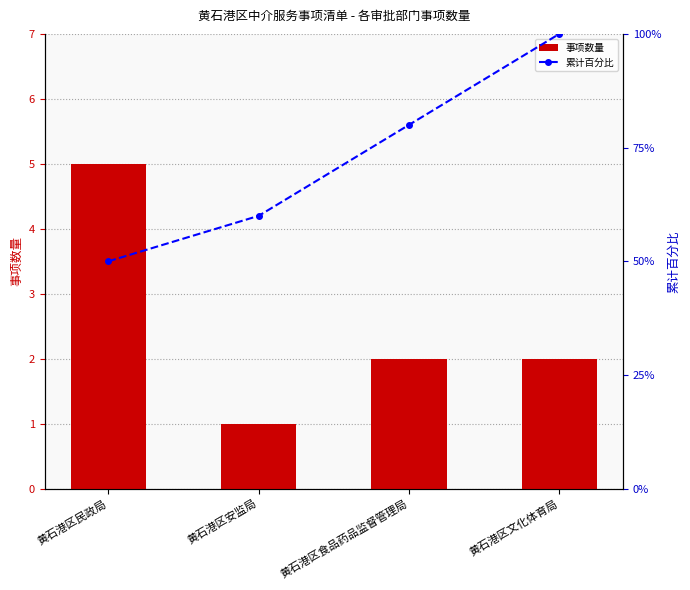

The 事项数量 series shows 2.0 at 黄石港区文化体育局. True or false?

True